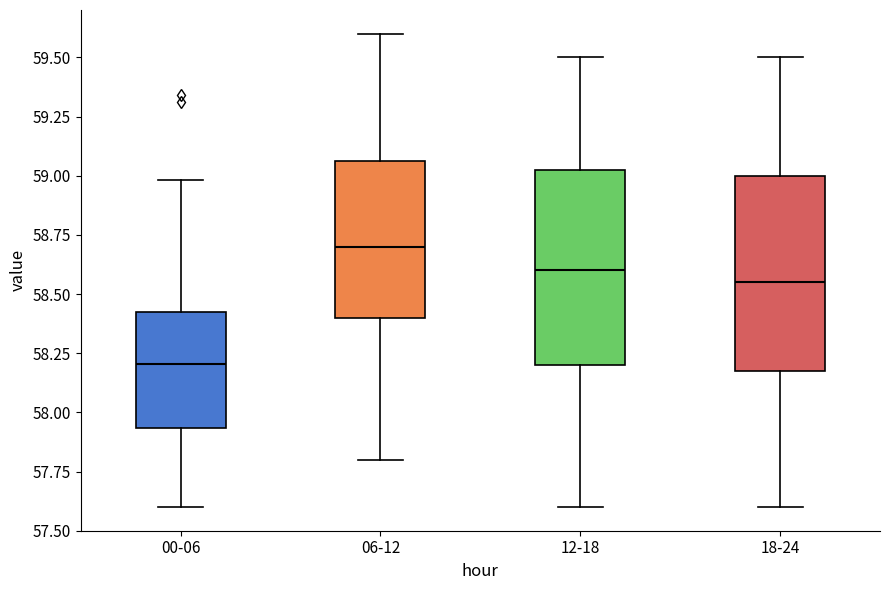

Reading left to right, read every box against the y-axis: the position of its median line, the range the box covers, and the ends of its whiskers. The values are not printed on the chart, so give them approximately, as read against the axis.

00-06: median 58.20, box 57.95 to 58.45, whiskers 57.60 to 59.00
06-12: median 58.70, box 58.40 to 59.05, whiskers 57.80 to 59.60
12-18: median 58.60, box 58.20 to 59.05, whiskers 57.60 to 59.50
18-24: median 58.55, box 58.20 to 59.00, whiskers 57.60 to 59.50